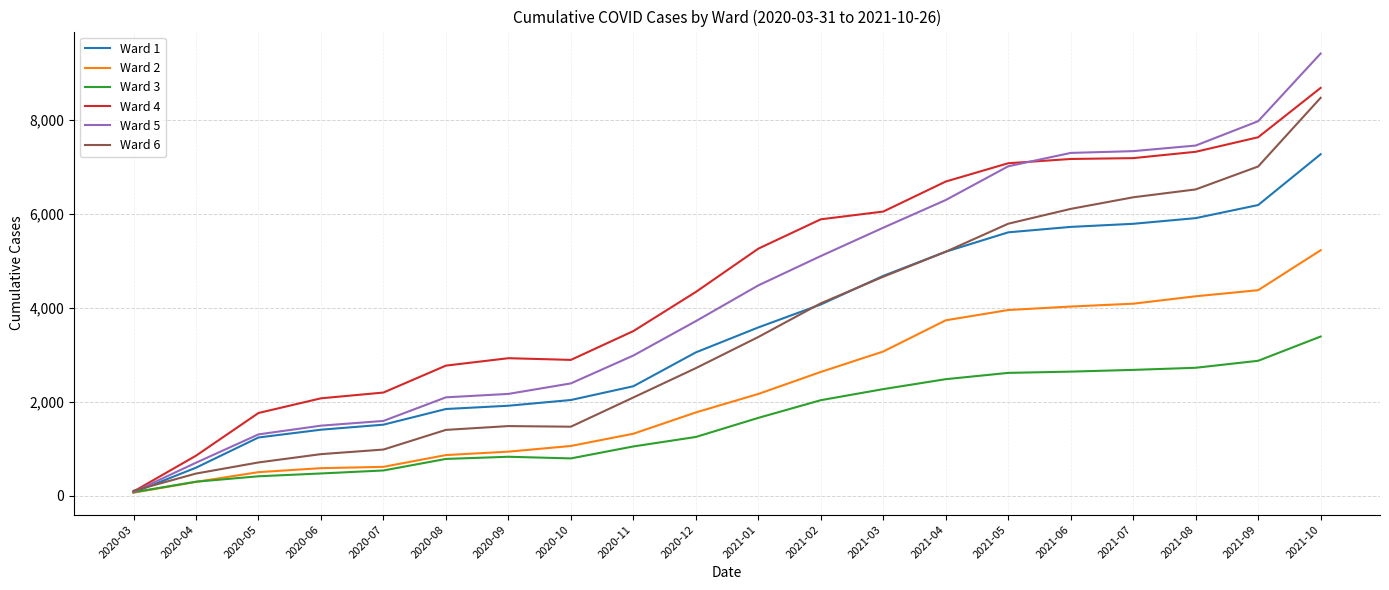

What are all the series names shown in the legend?

Ward 1, Ward 2, Ward 3, Ward 4, Ward 5, Ward 6